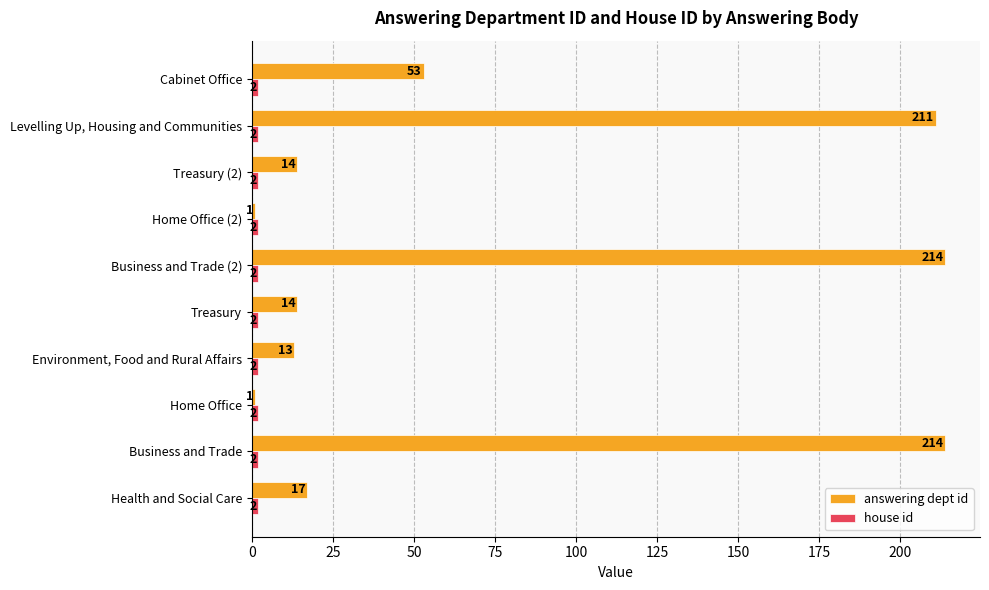

What is the total value across all series at Business and Trade?

216